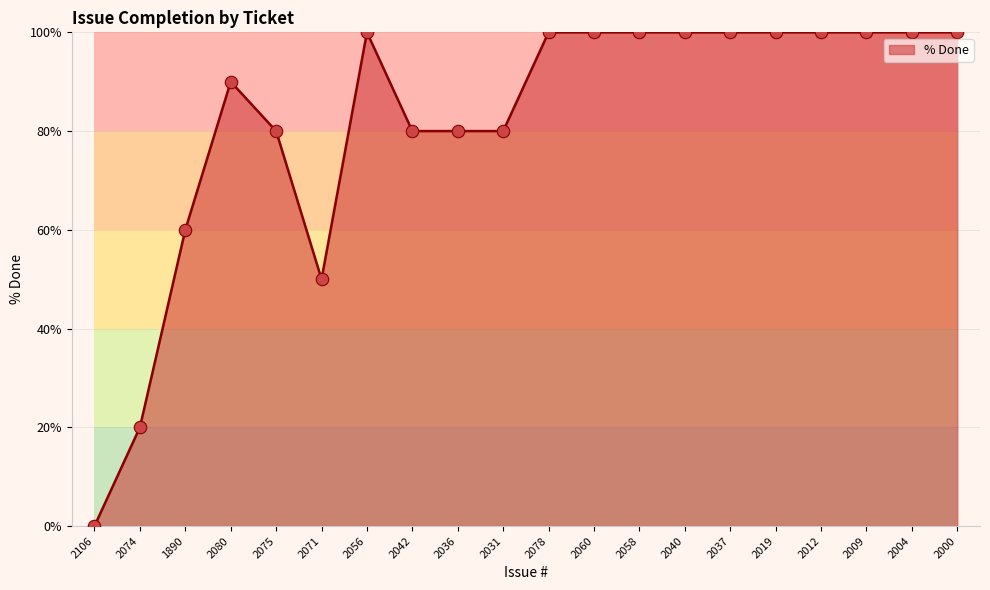

What is the change in value from 2075 to 2000?

+20